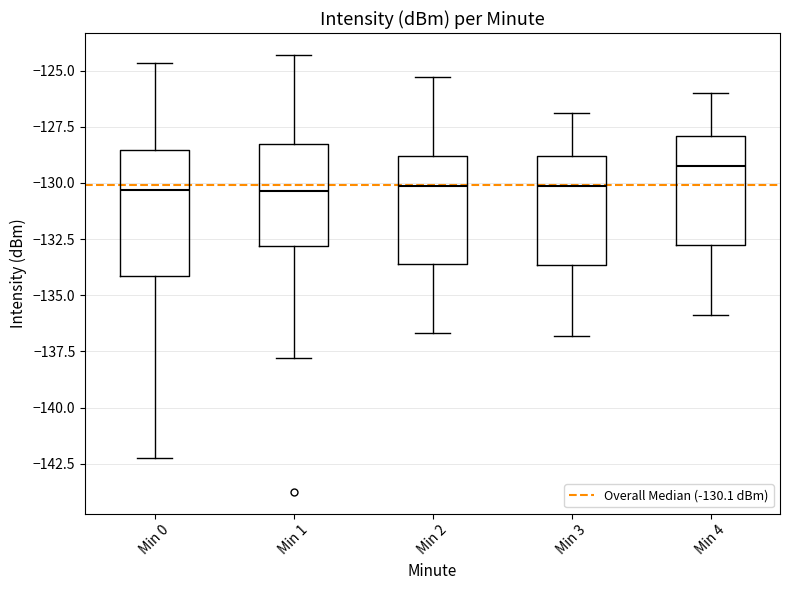

Where does the lower whisker of the box for Min 4 end on the y-axis? The values are not printed on the chart, so give them approximately, as read against the axis.

-136.0